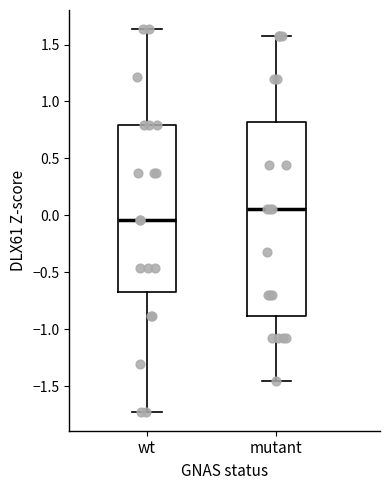

Reading left to right, read every box against the y-axis: the position of its median line, the range the box covers, and the ends of its whiskers. The values are not printed on the chart, so give them approximately, as read against the axis.

wt: median -0.05, box -0.65 to 0.80, whiskers -1.70 to 1.65
mutant: median 0.05, box -0.90 to 0.80, whiskers -1.45 to 1.55